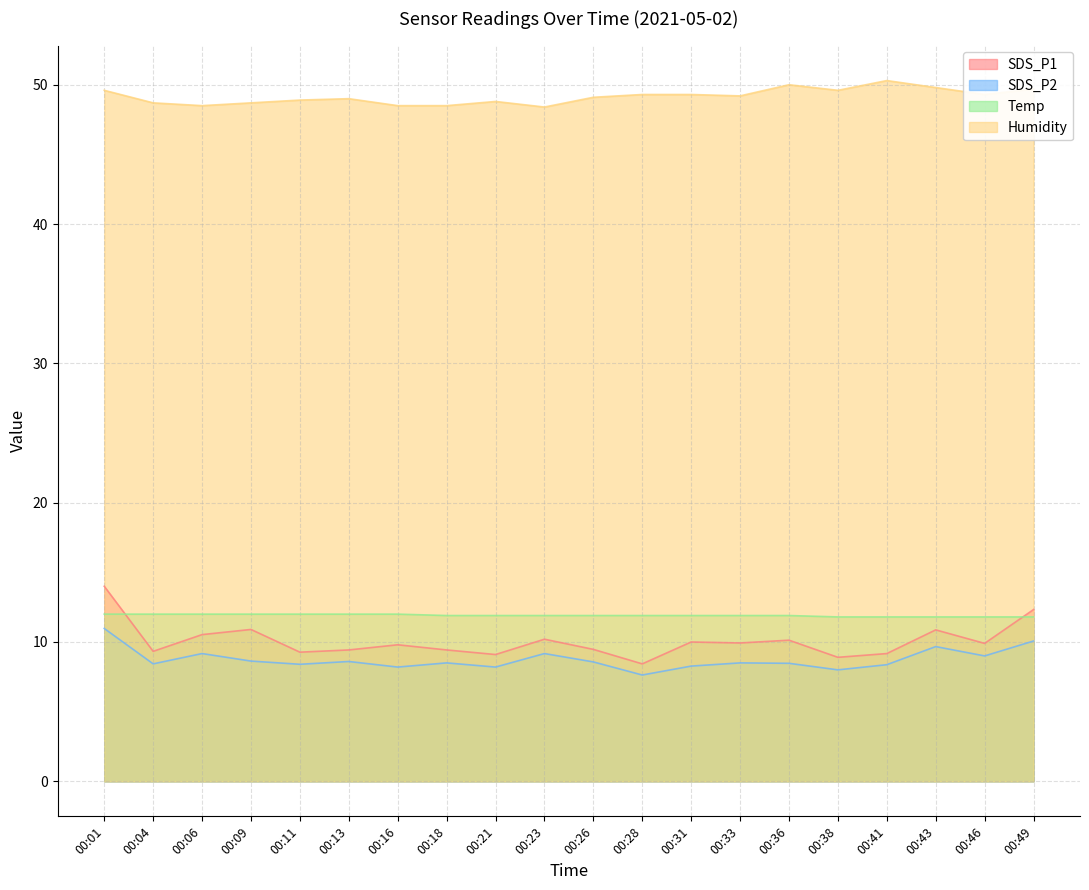

True or false: Humidity and Temp cross at least once.

False